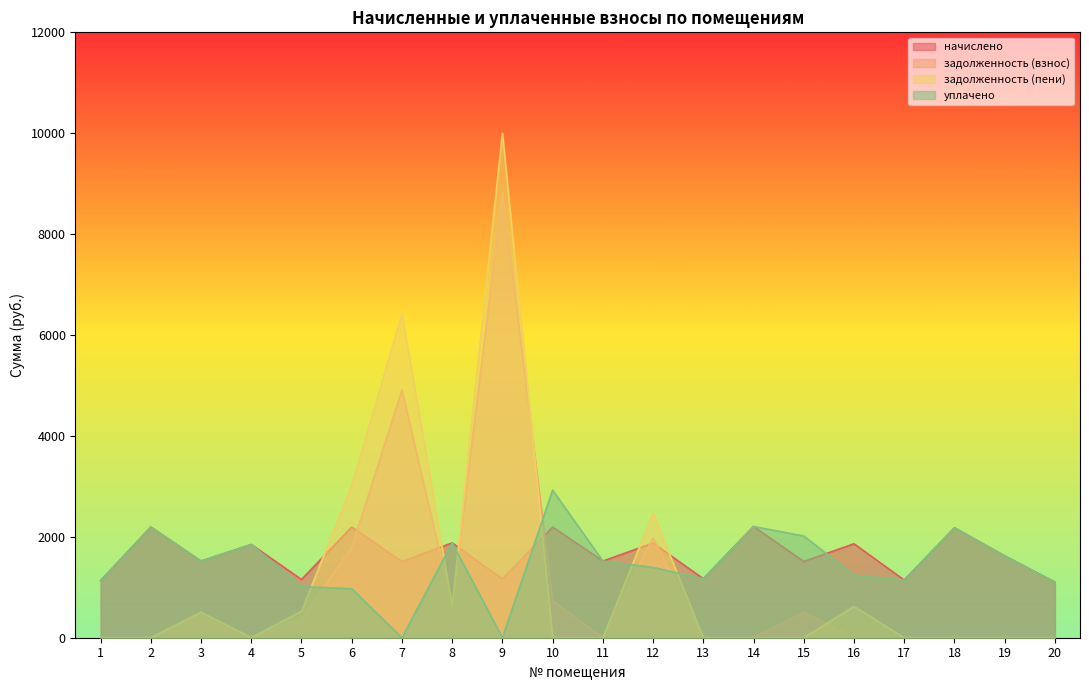

What is the value of the задолженность (пени) point at the 3rd from the left?

506.4